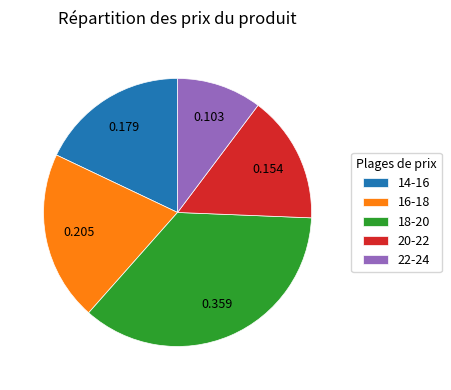

Do 20-22 and 22-24 together represent more than half of the pie?

No